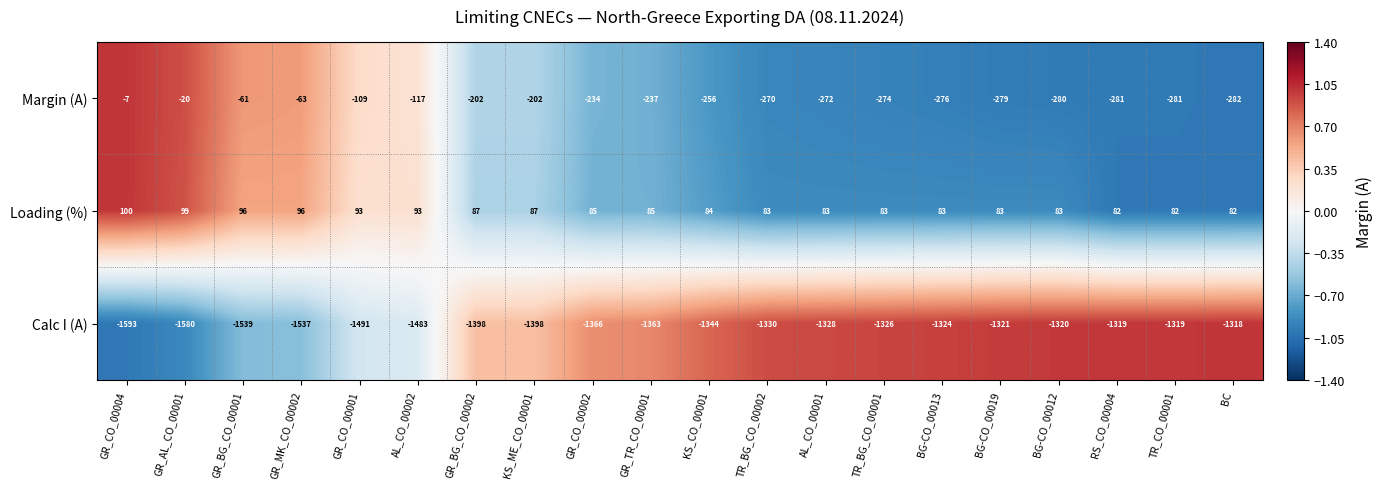

At which category is the sum across all series the highest?

GR_CO_00004